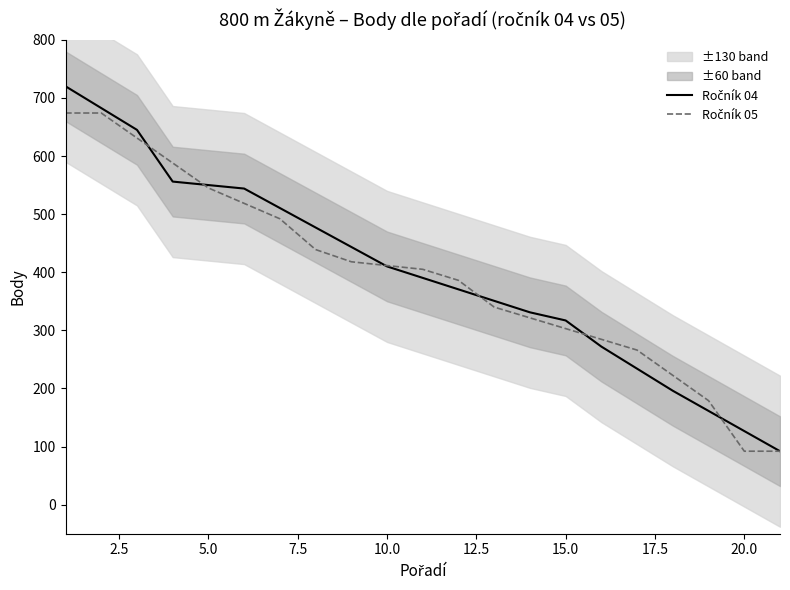

What is the value of the Ročník 04 point at the 1st from the left?

720.0